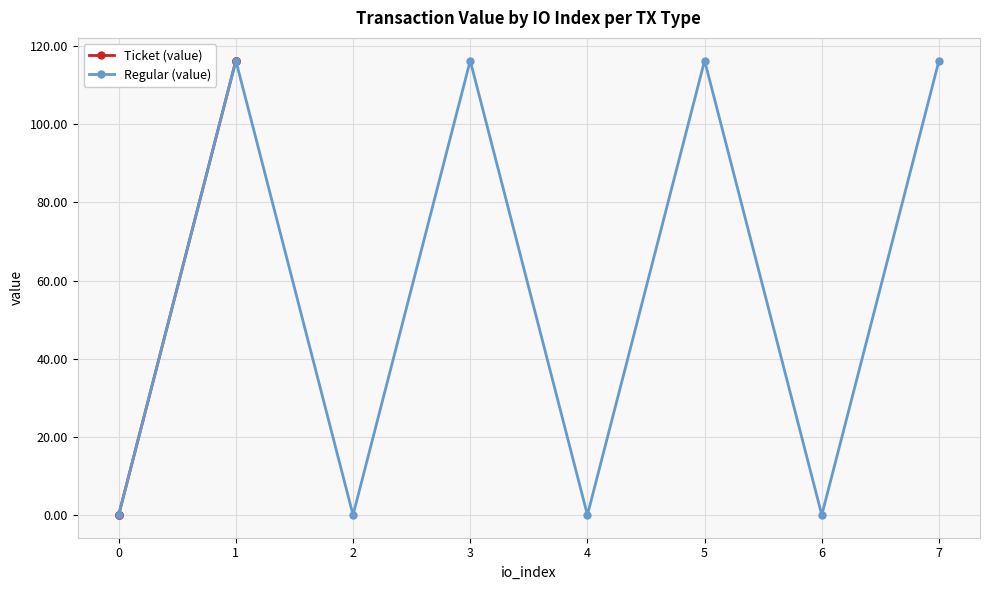

Which series has the largest total across all categories?

Ticket (value)